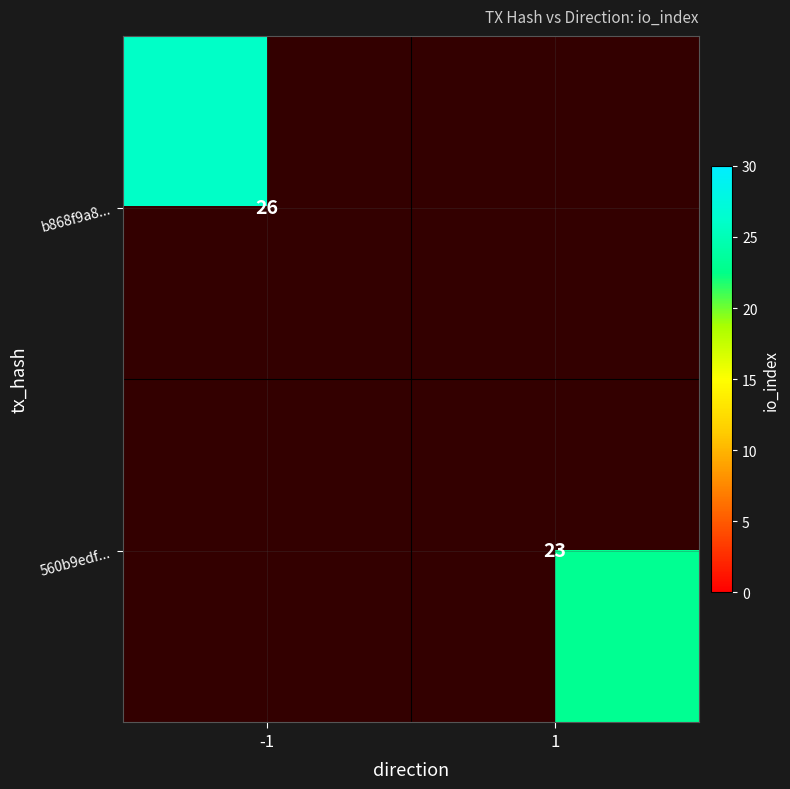

What is the difference between the highest and lowest values at -1?

26